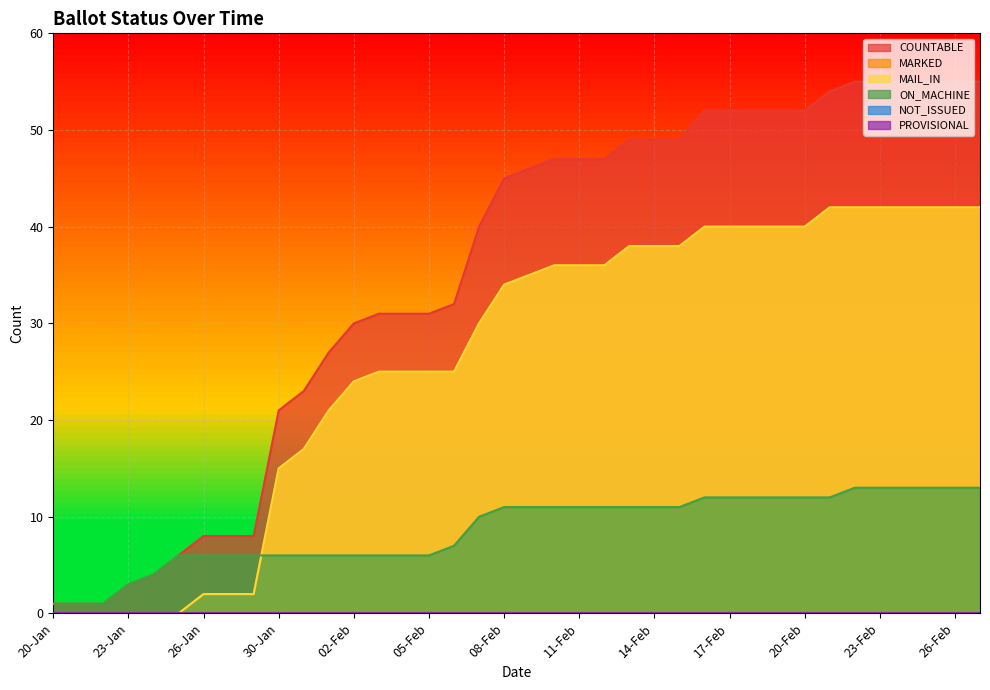

Reading left to right, extract all data points from this chart.

COUNTABLE: 1	1	1	3	4	6	8	8	8	21	23	27	30	31	31	31	32	40	45	46	47	47	47	49	49	49	52	52	52	52	52	54	55	55	55	55	55	55
MARKED: 0	0	0	0	0	0	2	2	2	15	17	21	24	25	25	25	25	30	34	35	36	36	36	38	38	38	40	40	40	40	40	42	42	42	42	42	42	42
MAIL_IN: 0	0	0	0	0	0	2	2	2	15	17	21	24	25	25	25	25	30	34	35	36	36	36	38	38	38	40	40	40	40	40	42	42	42	42	42	42	42
ON_MACHINE: 1	1	1	3	4	6	6	6	6	6	6	6	6	6	6	6	7	10	11	11	11	11	11	11	11	11	12	12	12	12	12	12	13	13	13	13	13	13